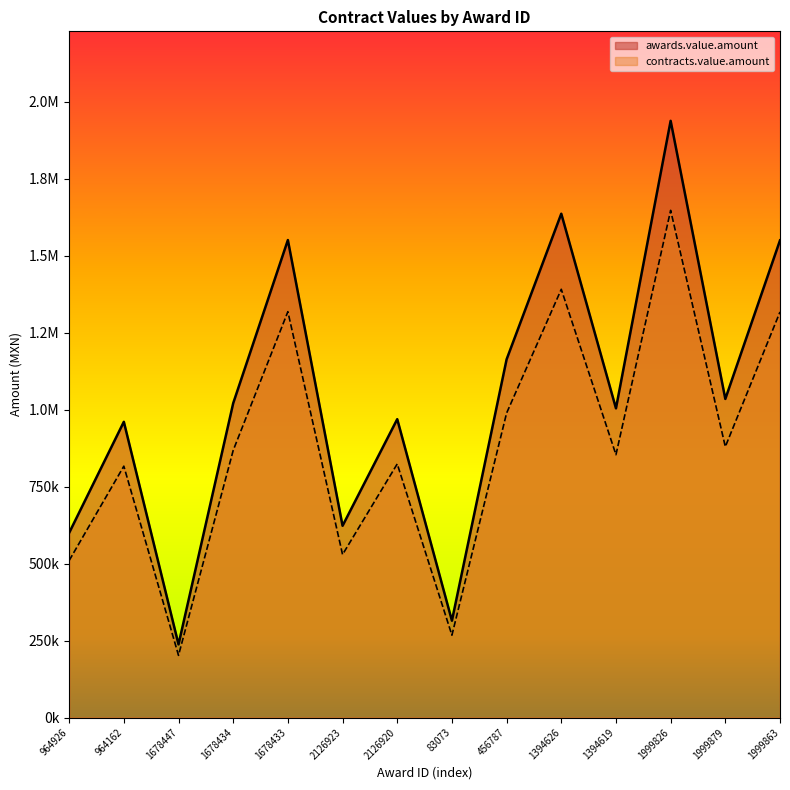

What is the sum of the contracts.value.amount values at 1999863 and 1678434?

2185562.5